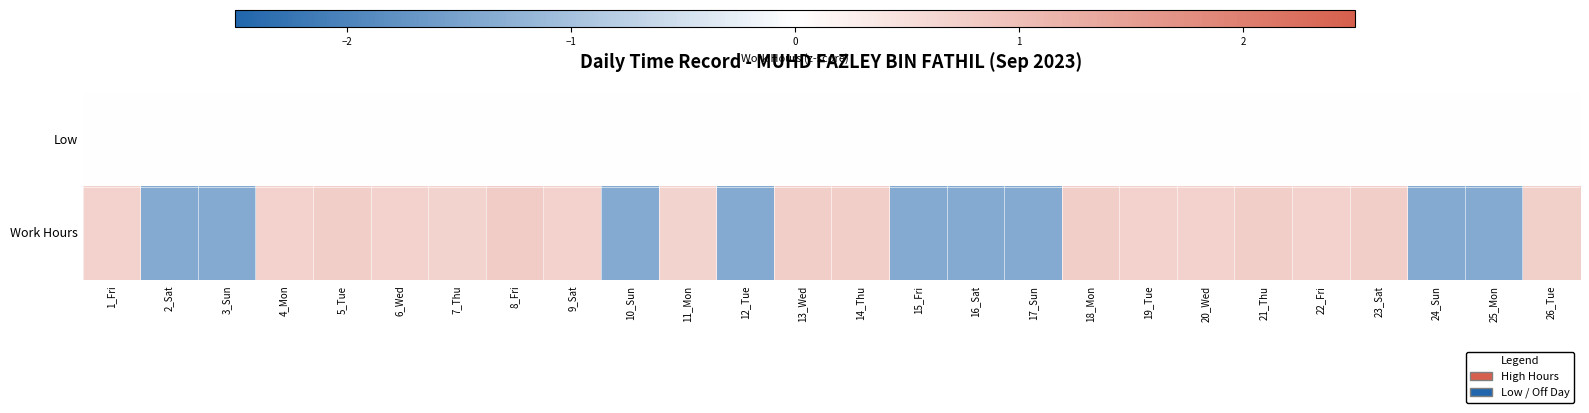

Which has a higher value, 11_Mon or 12_Tue?

11_Mon